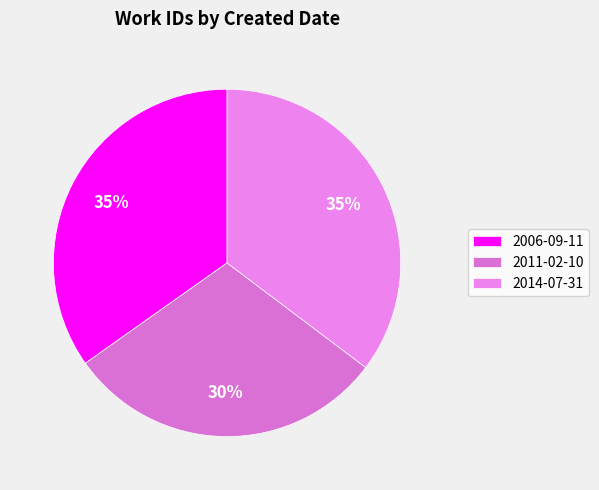

How many slices are in this pie chart?

3